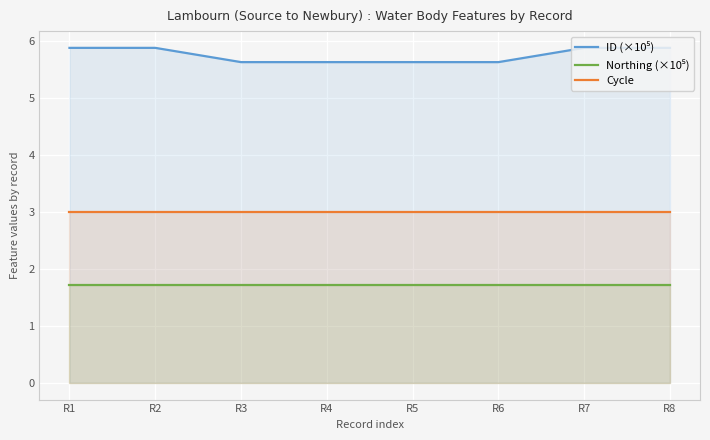

True or false: Northing (×10⁵) and ID (×10⁵) cross at least once.

False